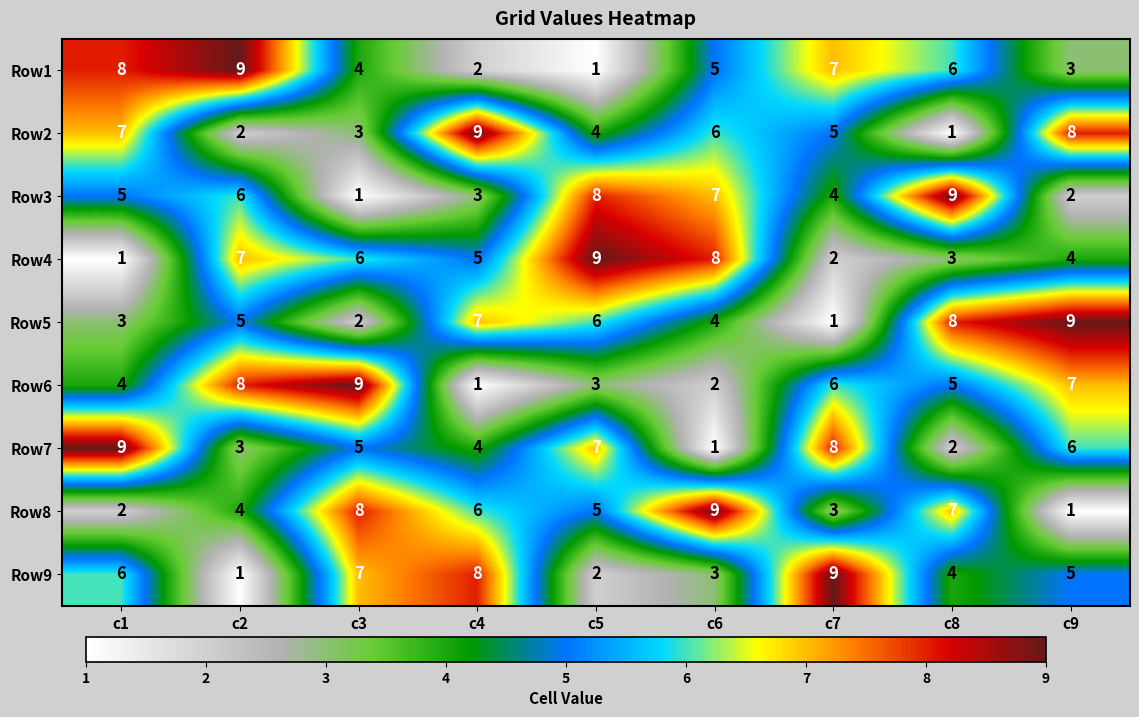

Rank the series at c1 from highest to lowest value.

Row7, Row1, Row2, Row9, Row3, Row6, Row5, Row8, Row4